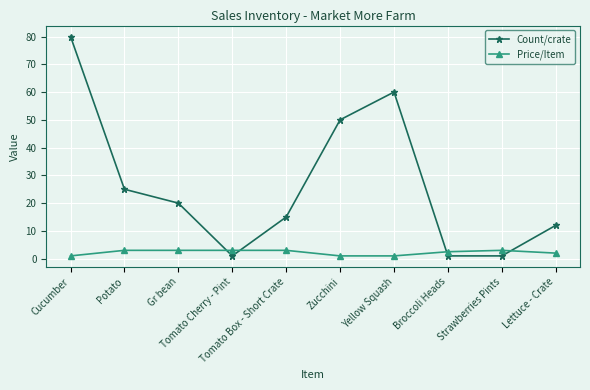

What is the total value across all series at Gr bean?

23.0